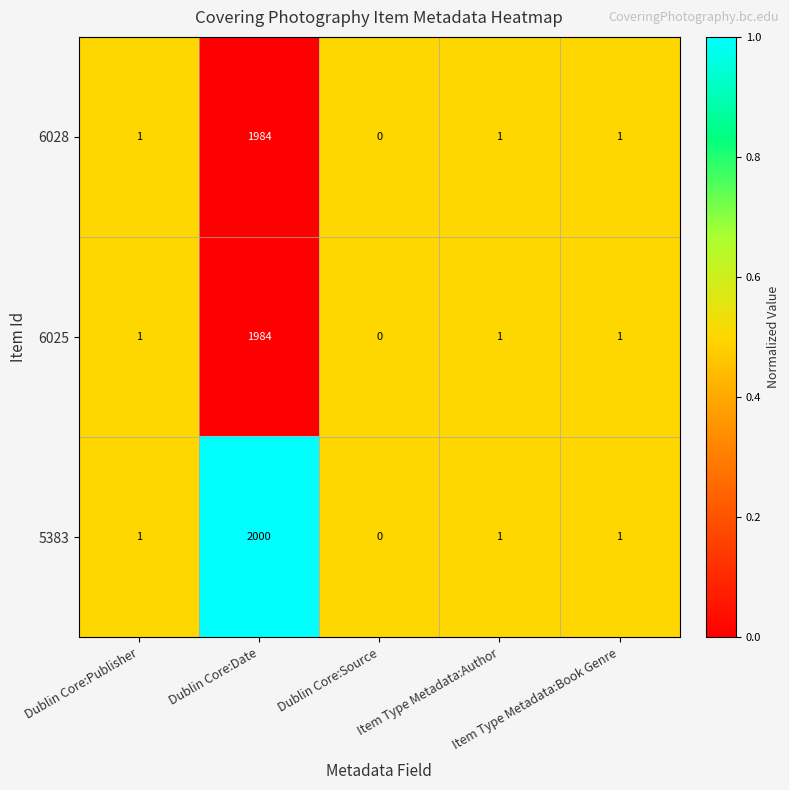

Which series has the widest spread of values?

5383